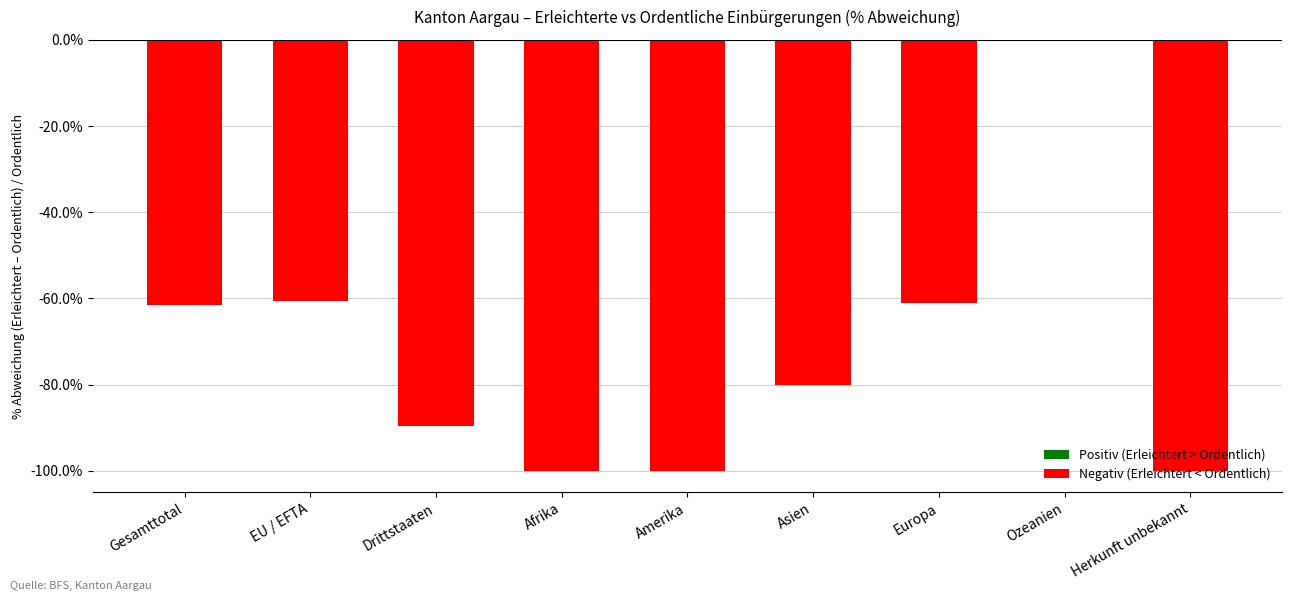

What is the change in value from Drittstaaten to Asien?

+9.7